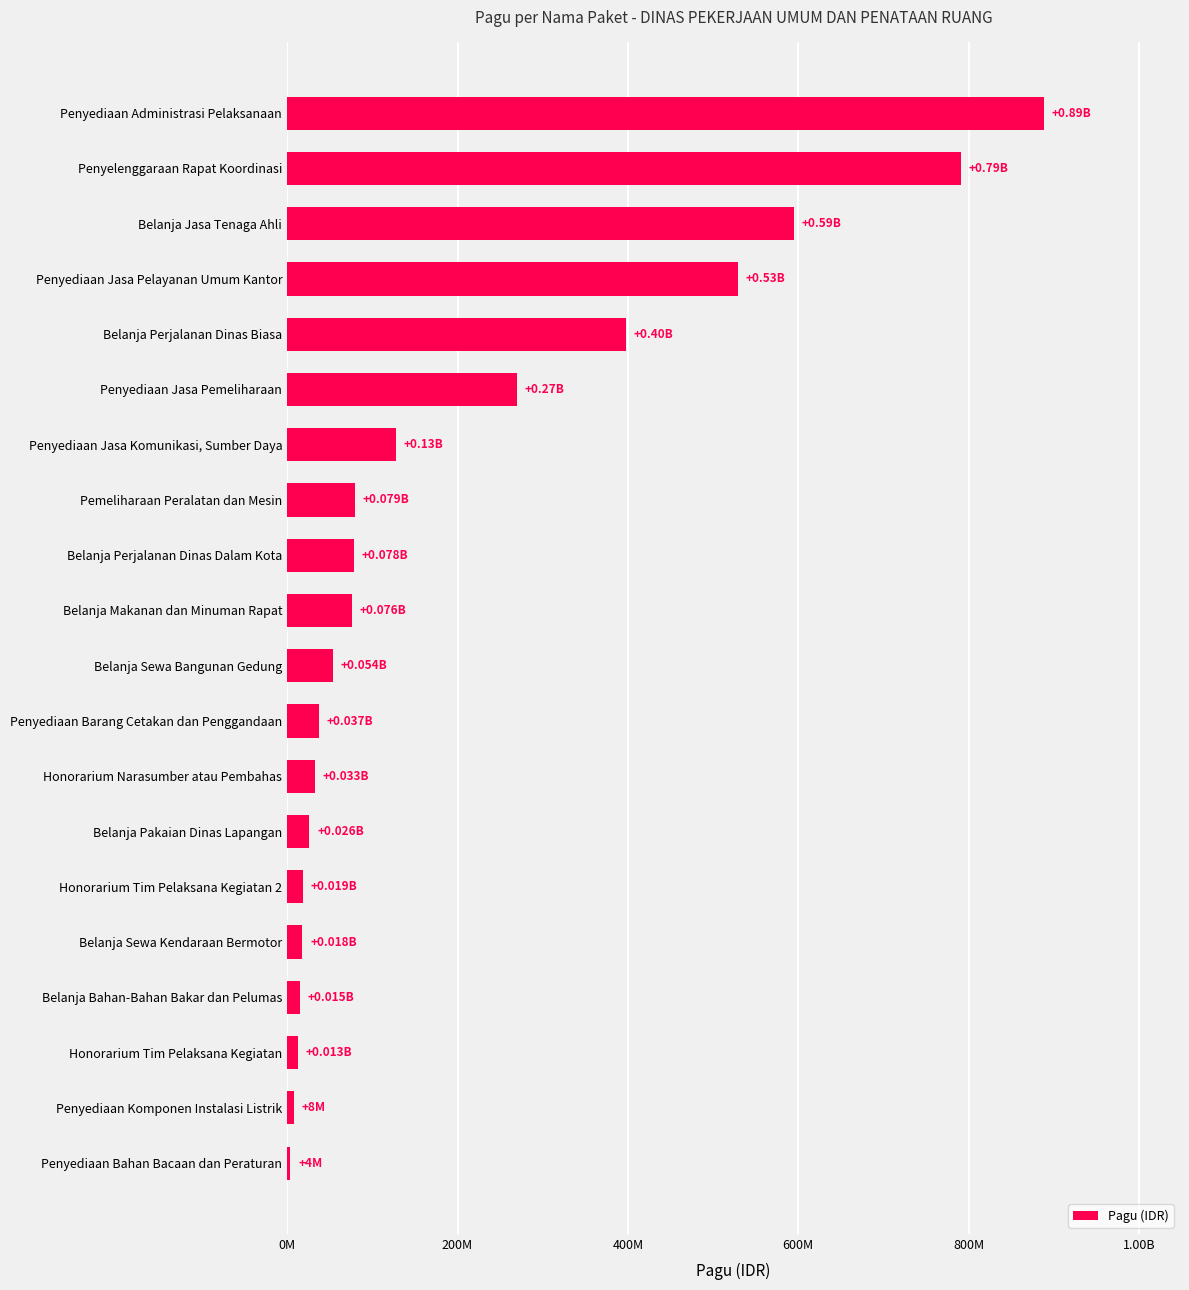

Does the chart contain any negative values?

No